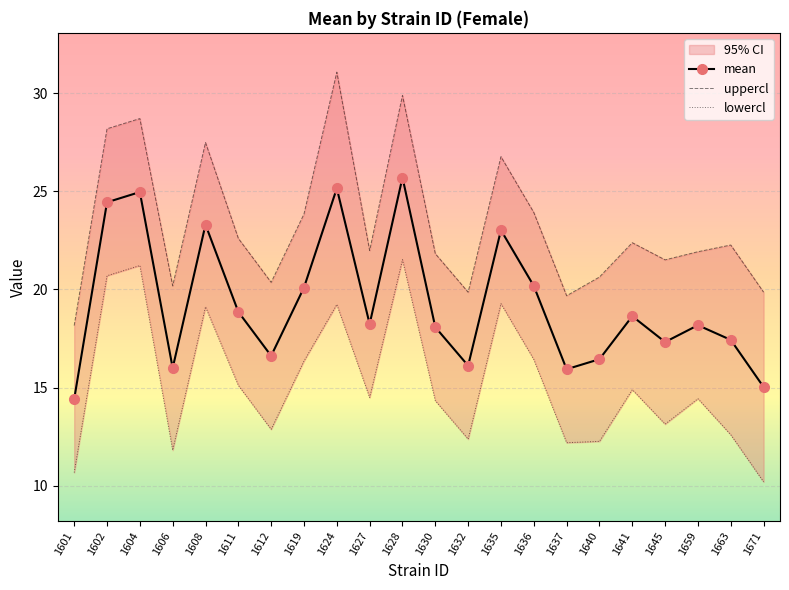

How many lines are shown in the chart?

3